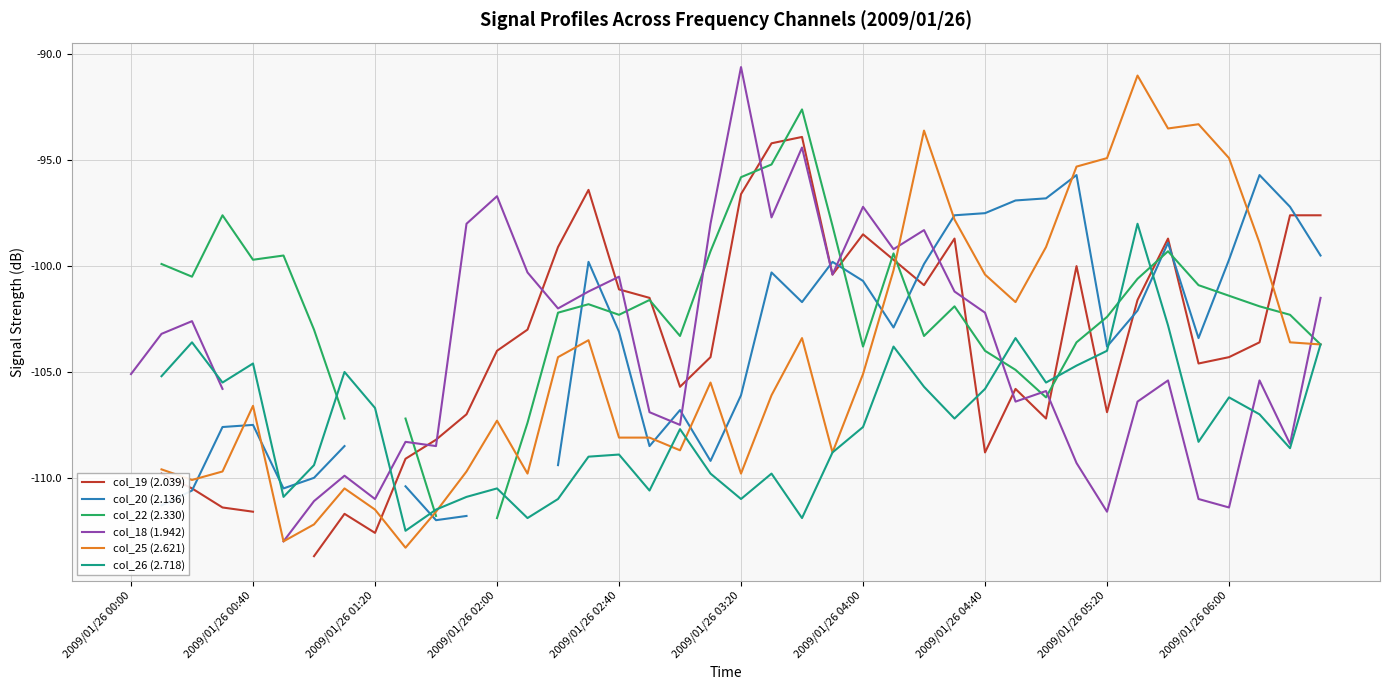

True or false: col_25 (2.621) has a value of -20.9 at 33.

False